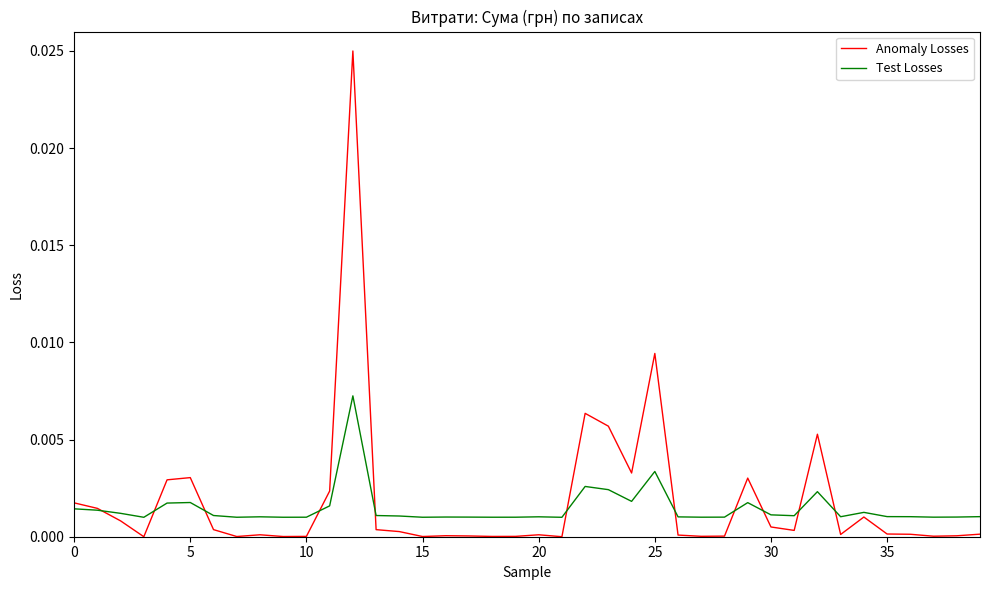

List the series in order of their overall mean, highest first.

Anomaly Losses, Test Losses